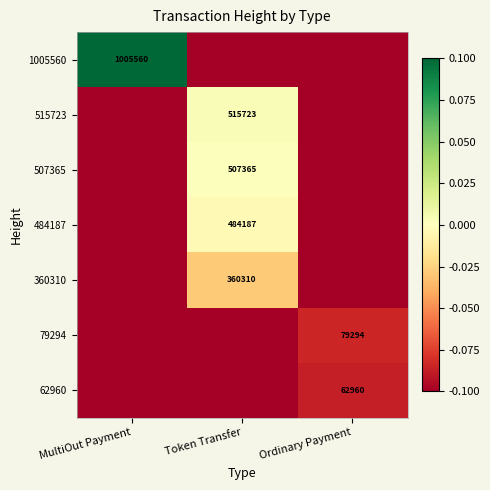

What is the total value across all series at MultiOut Payment?

-0.5